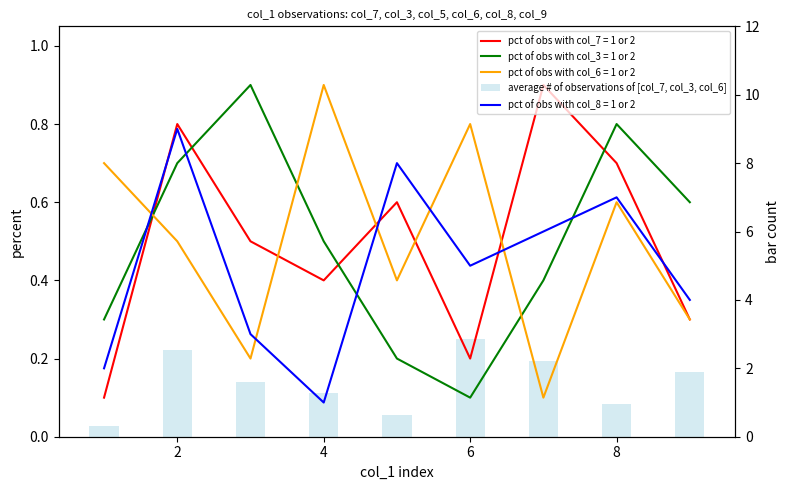

Is it true that the value at 6 is 0.3?

False